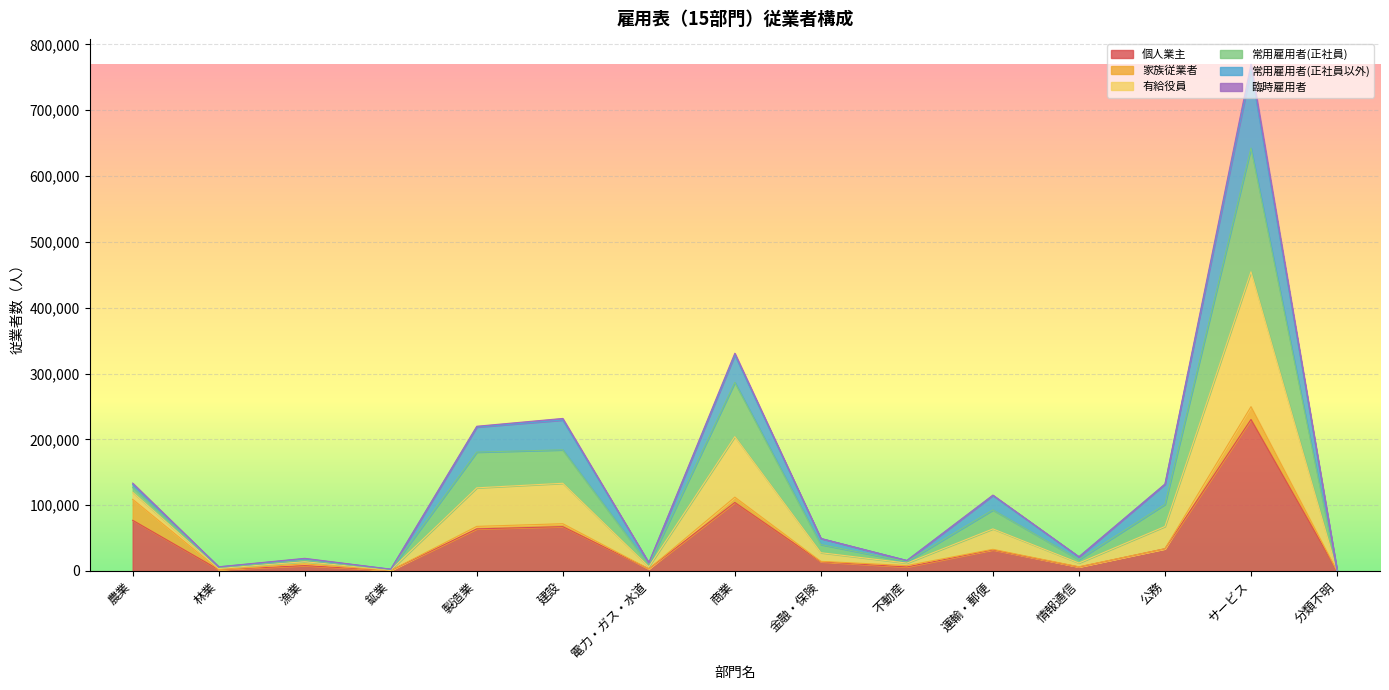

Where is the first local minimum for 有給役員?

林業